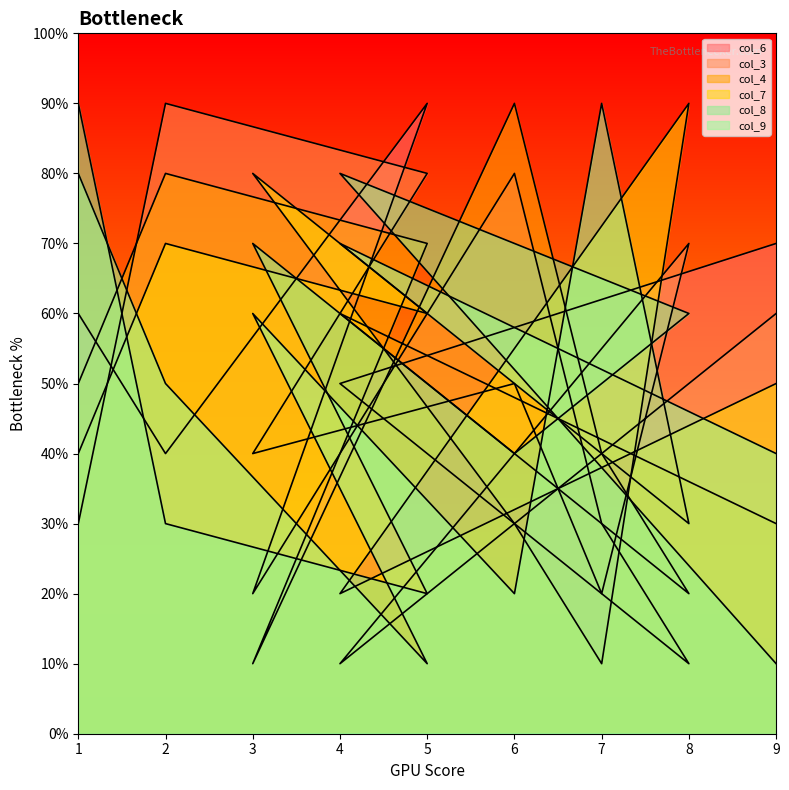

What are all the series names shown in the legend?

col_6, col_3, col_4, col_7, col_8, col_9